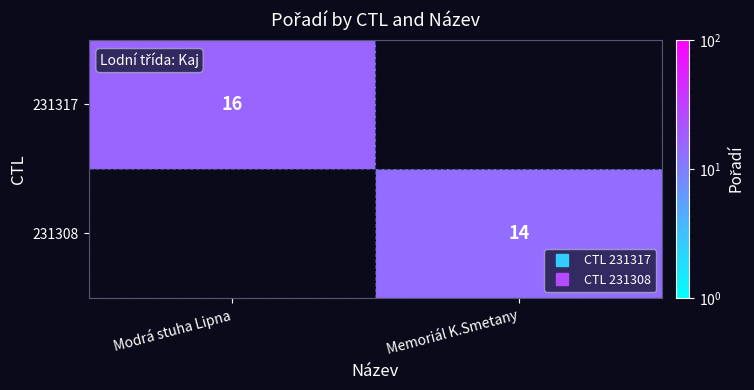

Which label corresponds to the smallest value in the chart?

Memoriál K.Smetany